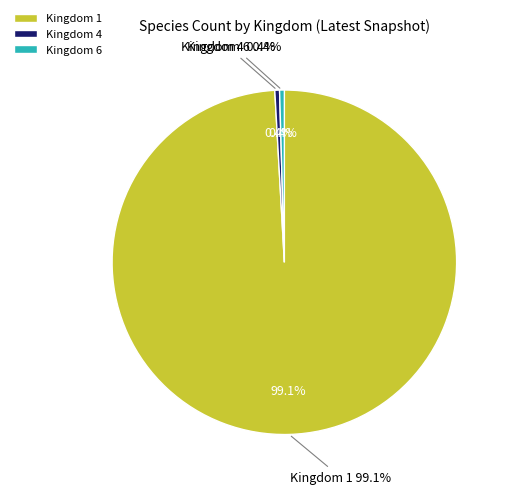

Combined, do Kingdom 4 and Kingdom 1 account for over 50%?

Yes